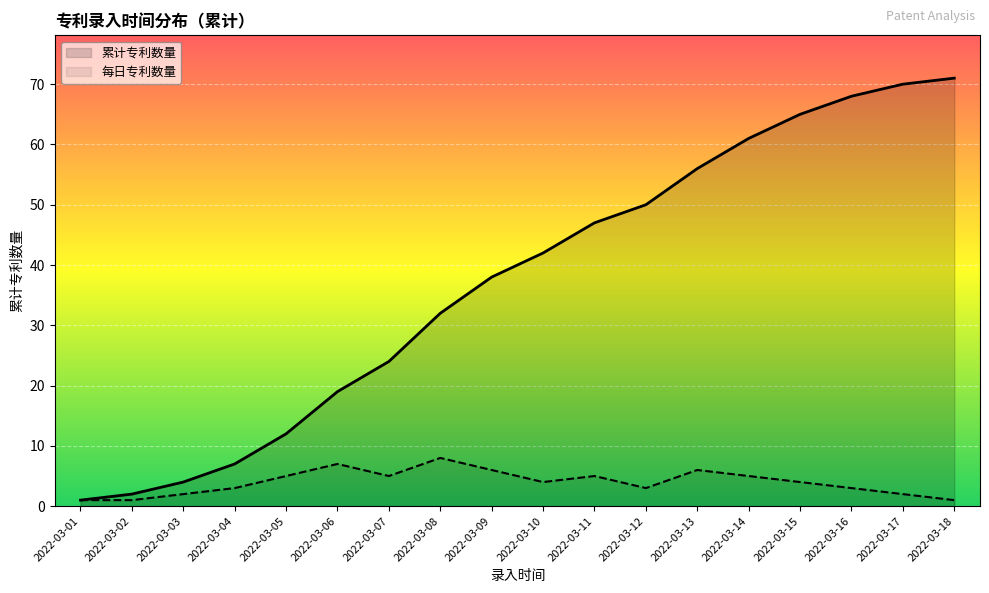

Where is the data nearest to the value 4?

2022-03-10